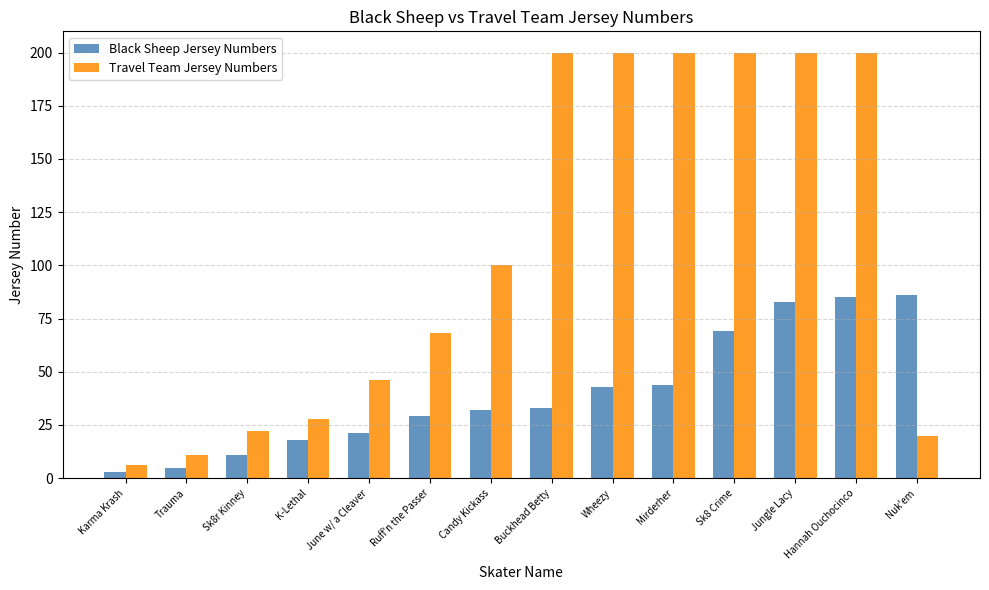

What is the label of the 12th bar from the right?

Sk8r Kinney